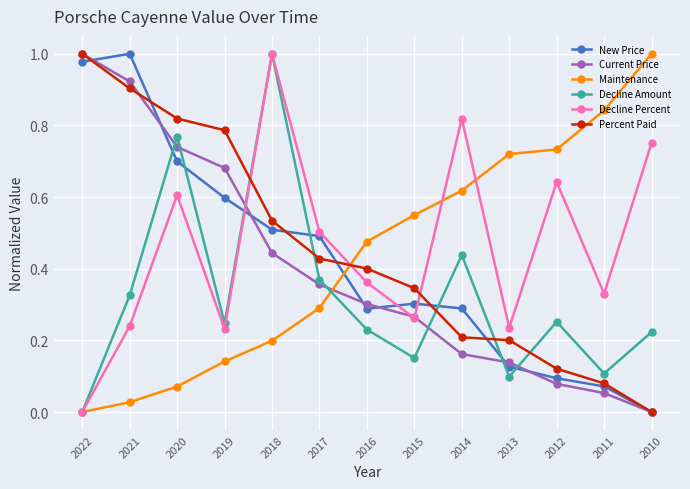

What is the sum of all Maintenance values?

5.7